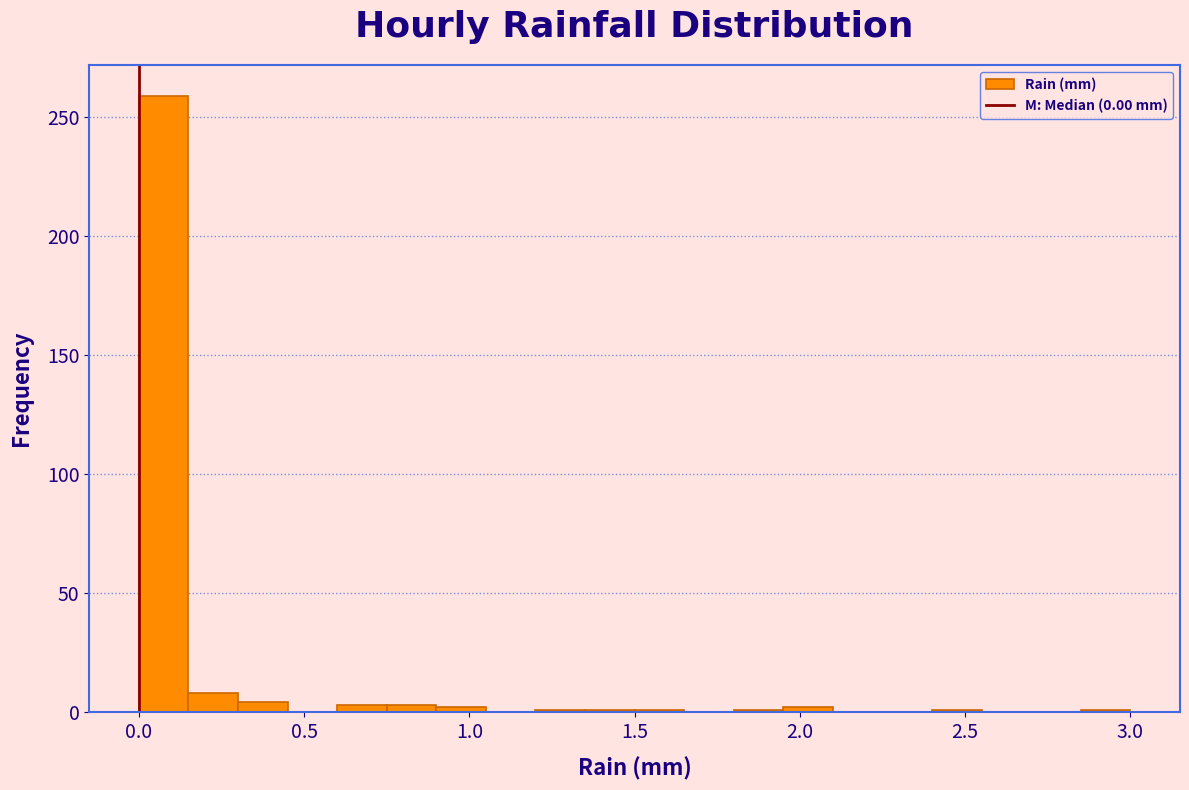

Around what value on the x-axis is the tallest bar? Give the approximate position of its centre, as read against the axis.

0.10